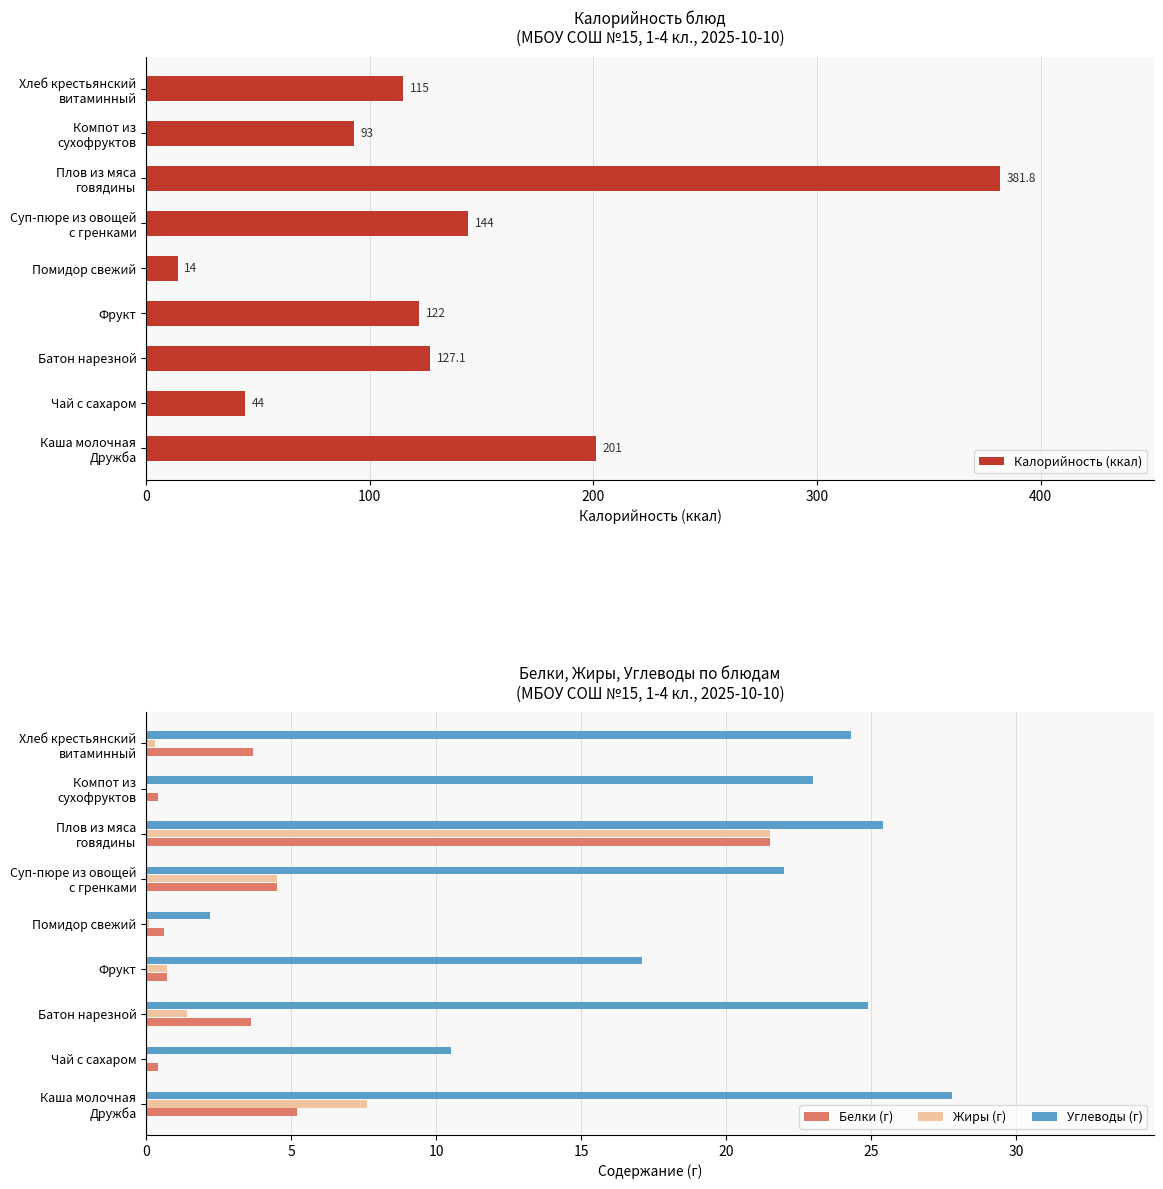

What is the sum of all Углеводы (г) values?

177.2